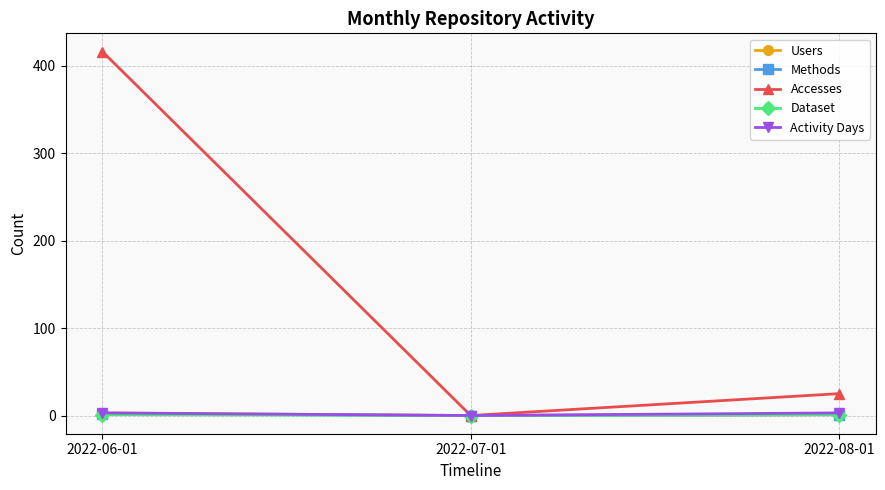

Is this an area chart (filled region under the line)?

No